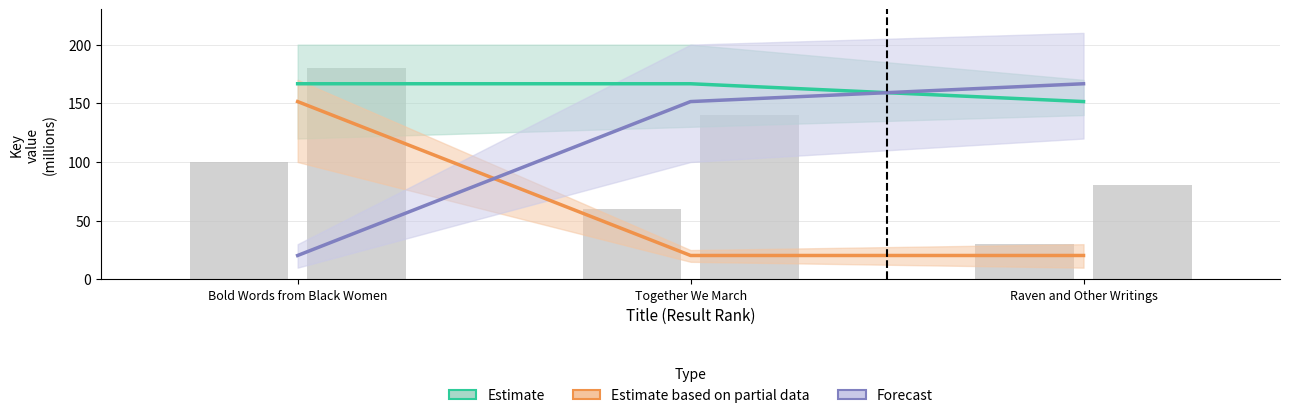

What is the difference between the highest and lowest values at Bold Words from Black Women?

146.3